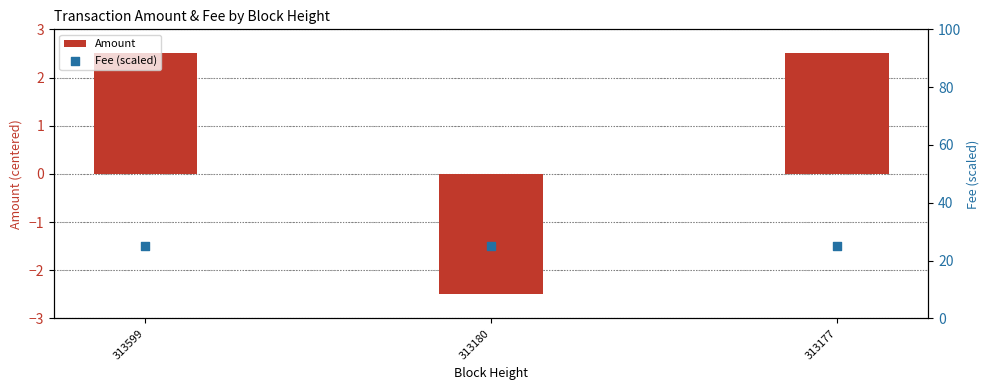

Is the value of Fee (scaled) at 313599 greater than the value of Amount at 313180?

Yes